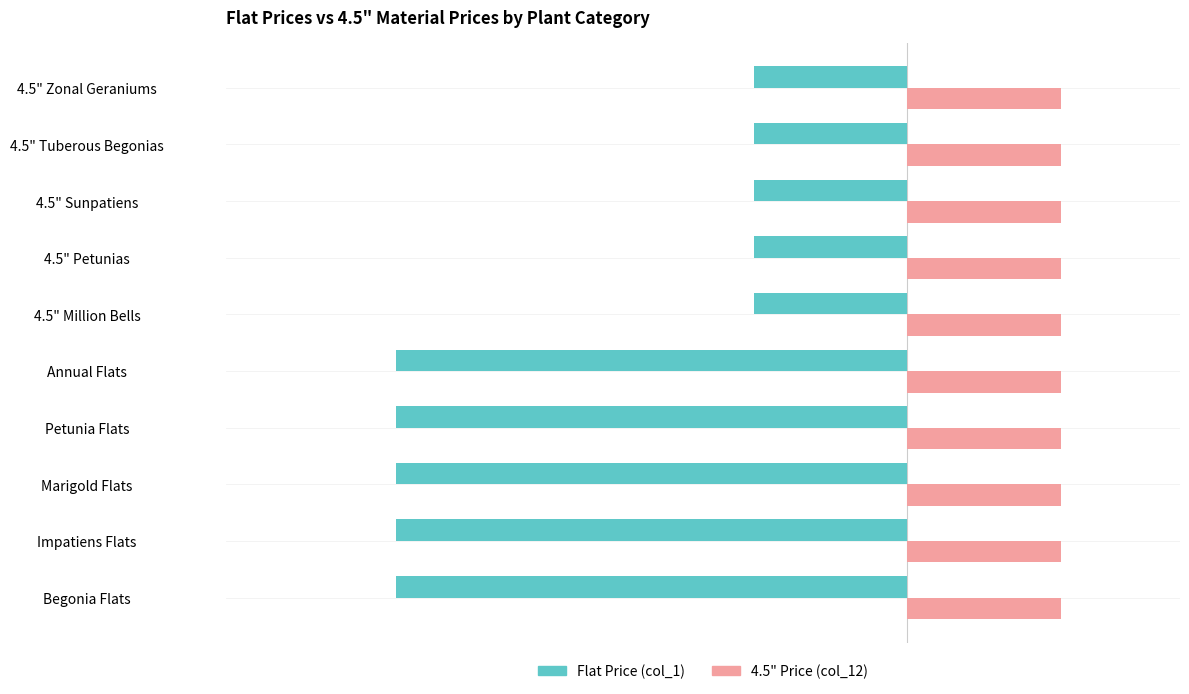

Rank the series by their average value, from highest to lowest.

4.5" Price (col_12), Flat Price (col_1)